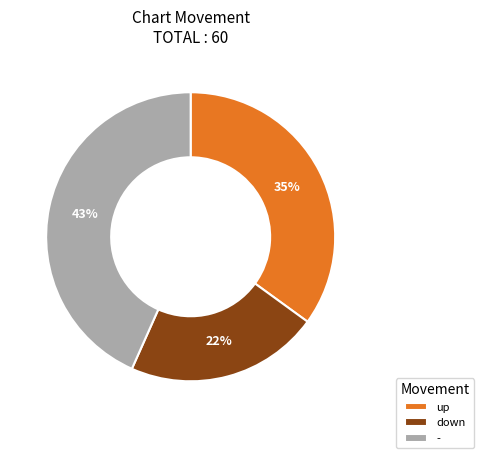

Is it true that up is 35% of the pie?

True